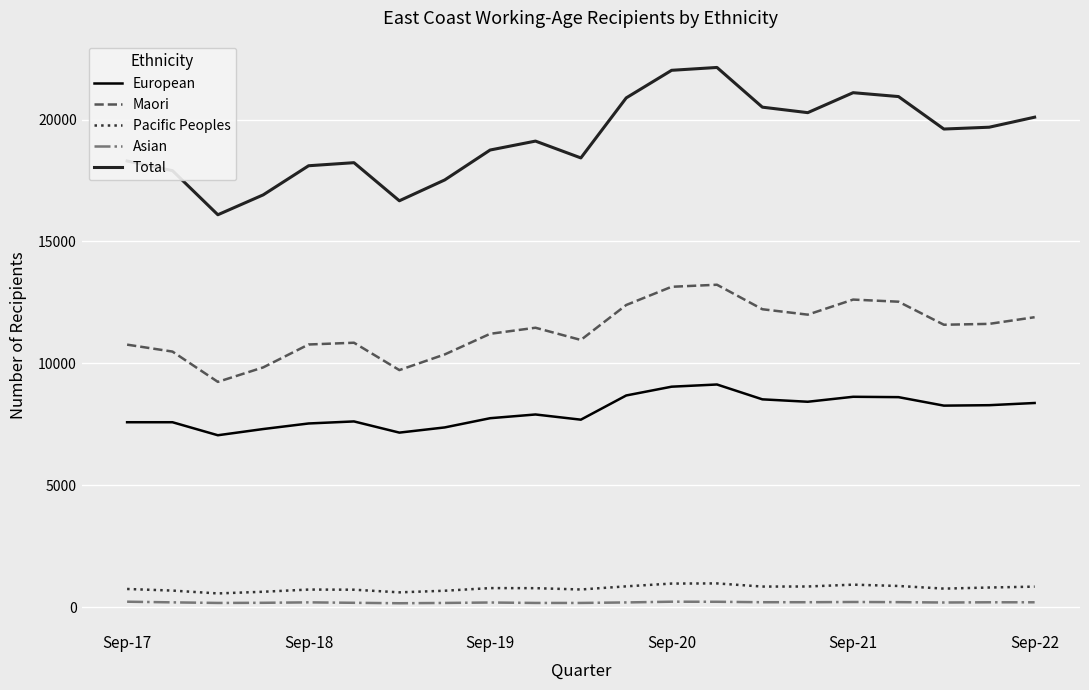

What is the highest value of the Maori series?

13224